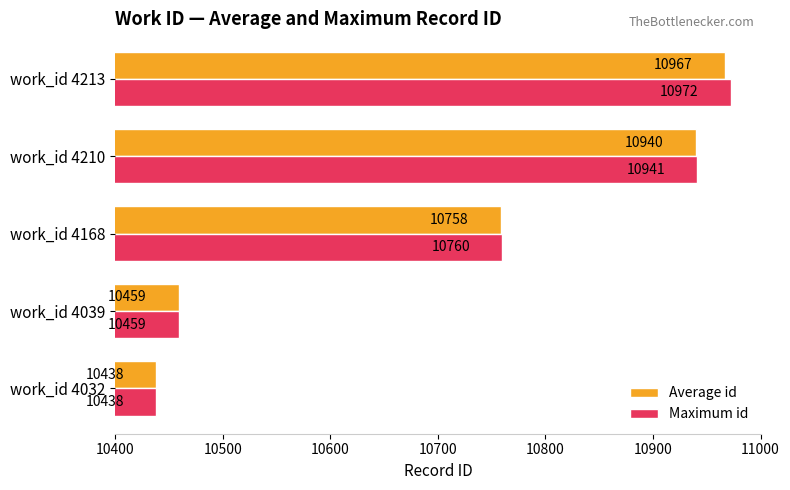

At how many categories does at least one series exceed 10916?

2